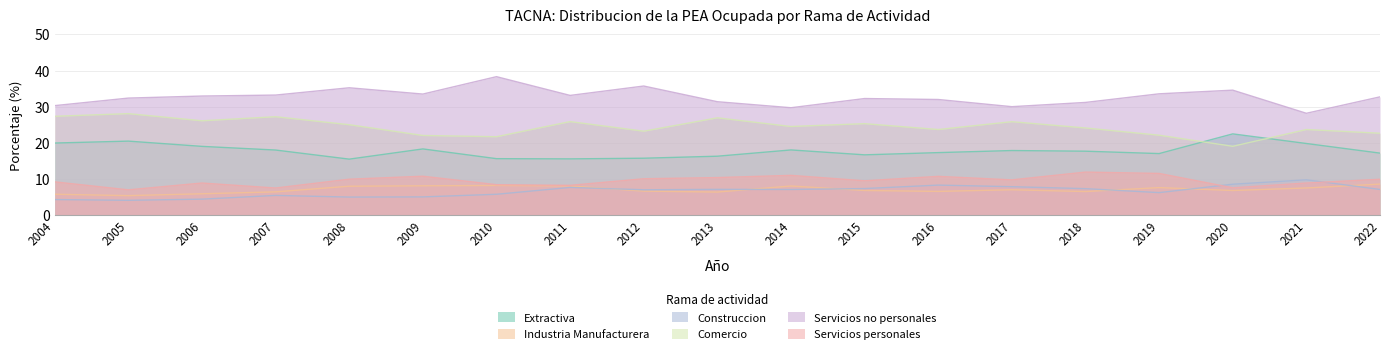

What is the difference between the maximum and minimum values in the Comercio series?

9.0